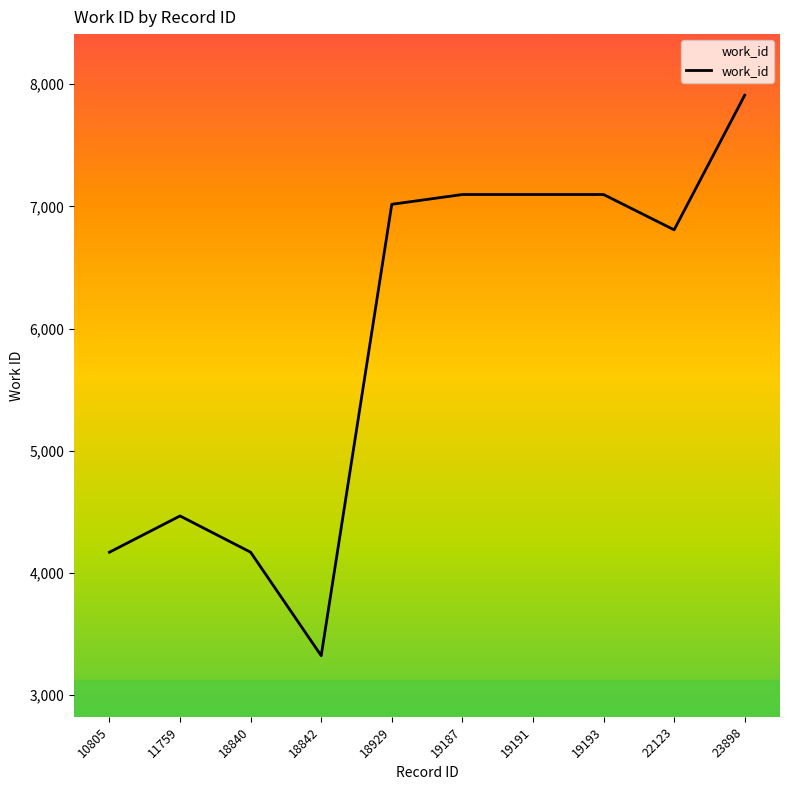

What is the difference between the maximum and minimum values?

4588